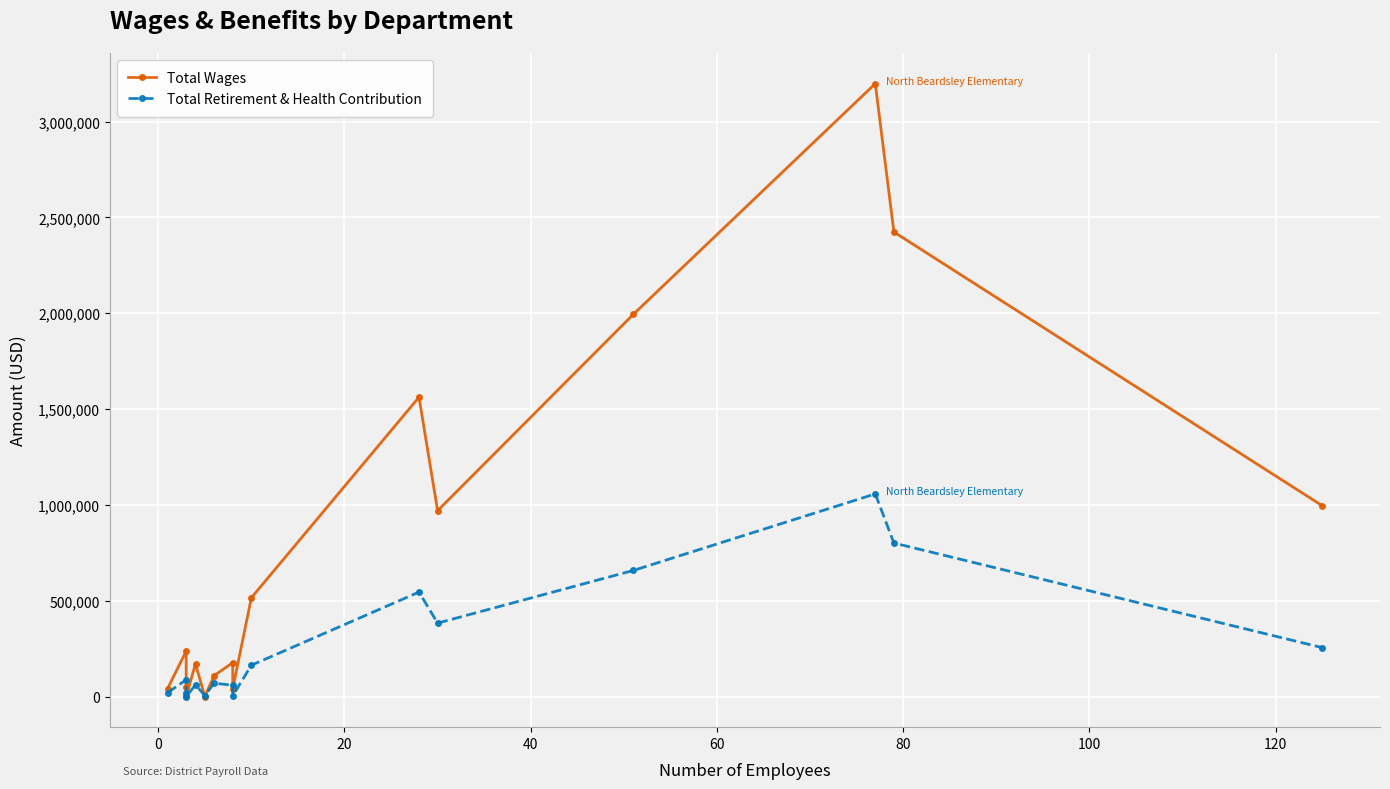

How many positive values does the Total Wages series have?

15